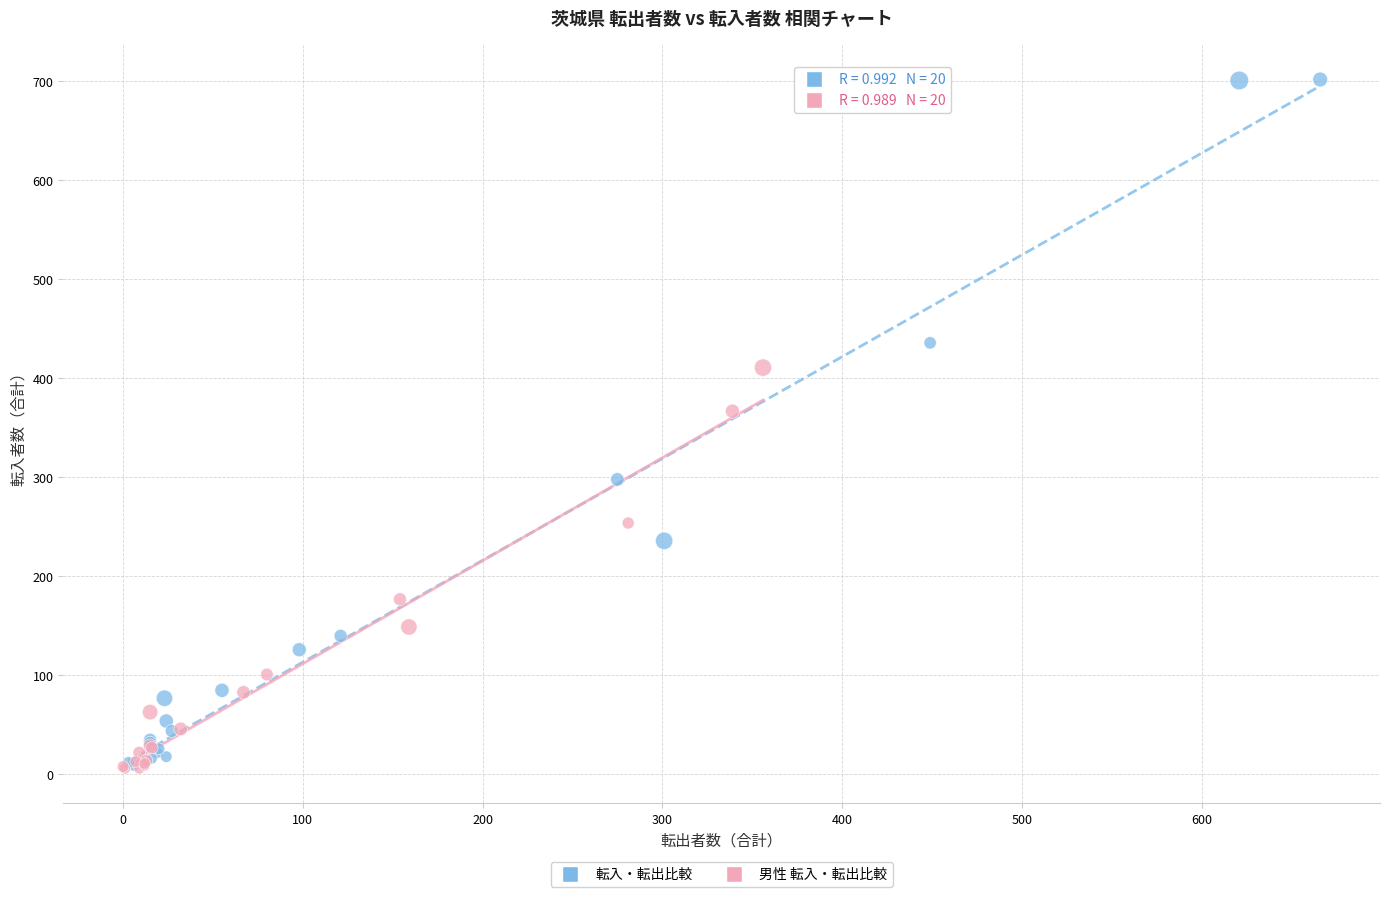

What are all the series names shown in the legend?

転入・転出比較, 男性 転入・転出比較